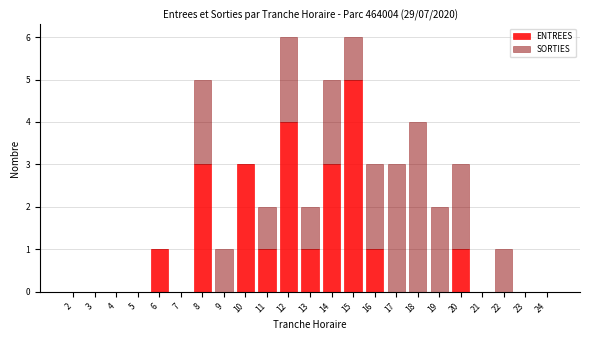

The ENTREES series shows 0 at 17. True or false?

True